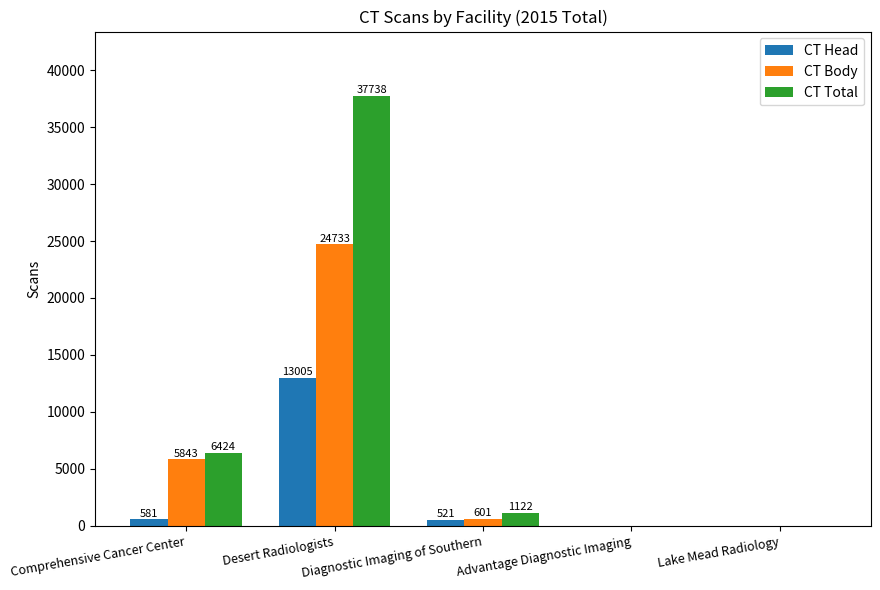

Reading right to left, what are all the values shown in this chart?

CT Head: 0	0	521	13005	581
CT Body: 0	0	601	24733	5843
CT Total: 0	0	1122	37738	6424